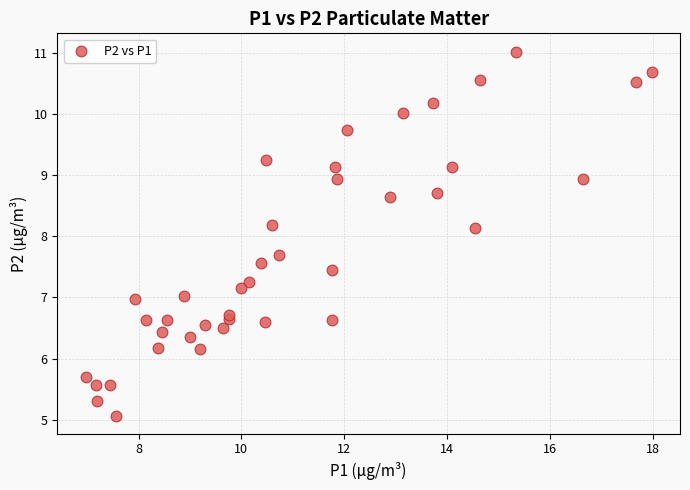

What is the range of X values (max minus min)?

11.0